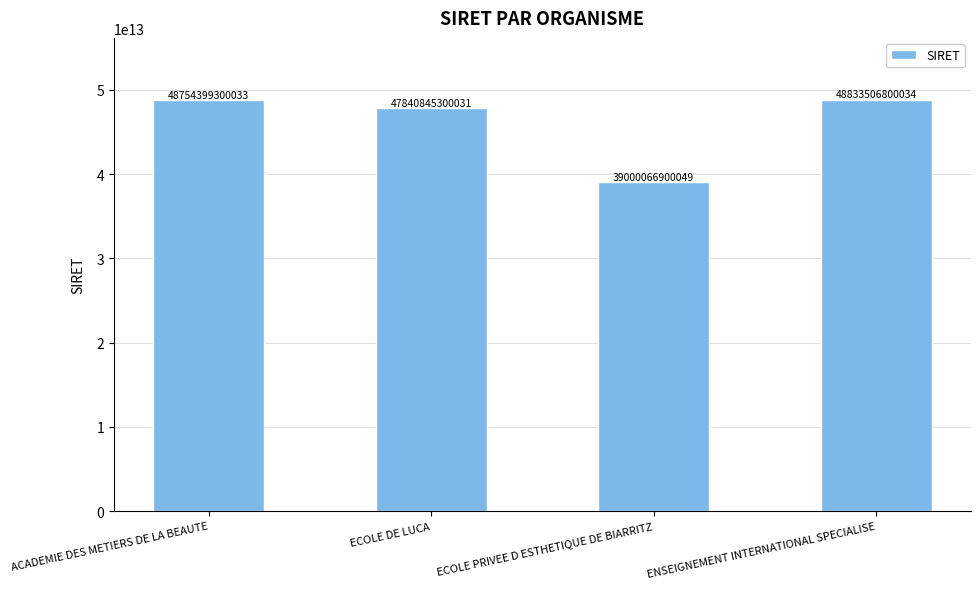

List the labels in order of value, largest first.

ENSEIGNEMENT INTERNATIONAL SPECIALISE, ACADEMIE DES METIERS DE LA BEAUTE, ECOLE DE LUCA, ECOLE PRIVEE D ESTHETIQUE DE BIARRITZ